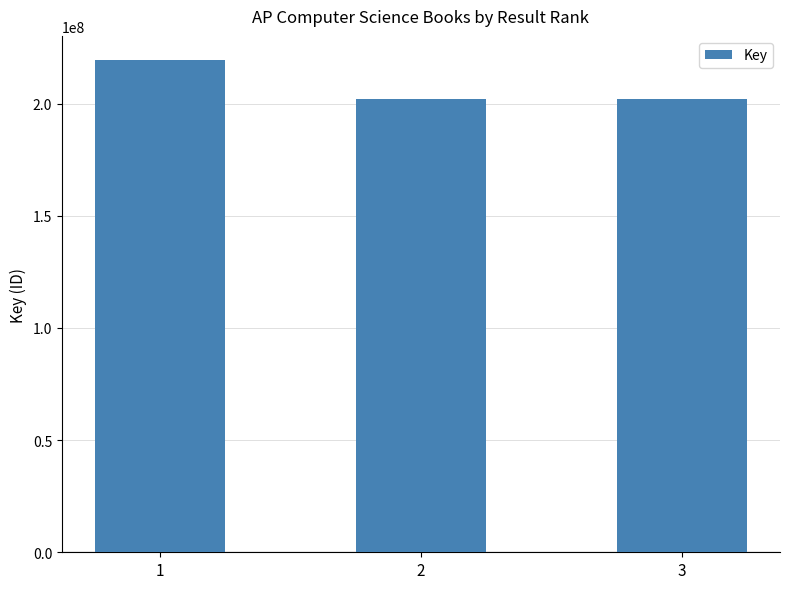

What value does the data have at 3, to the nearest 10?

201961460